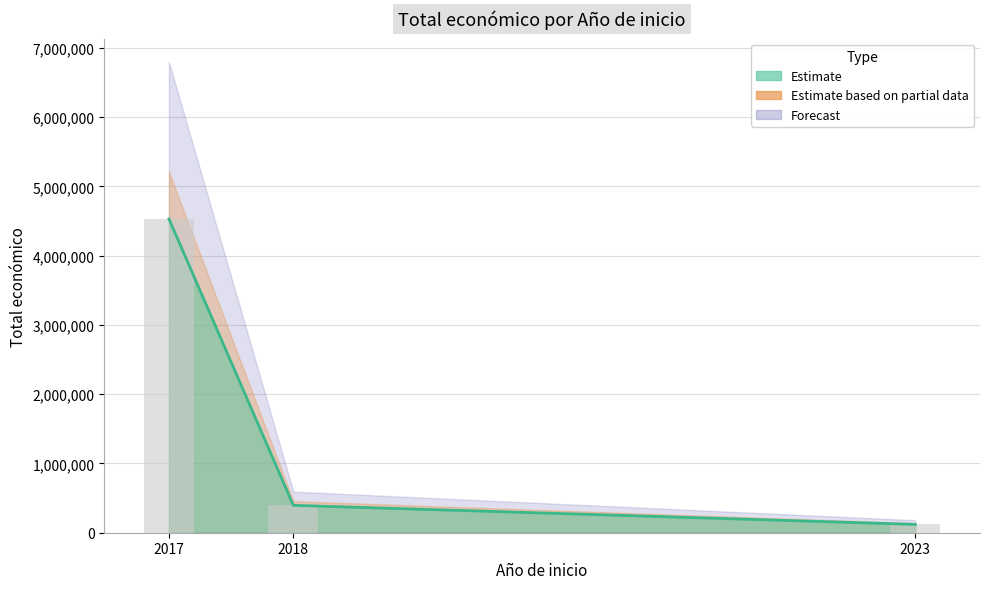

Does the chart contain stacked bars?

No